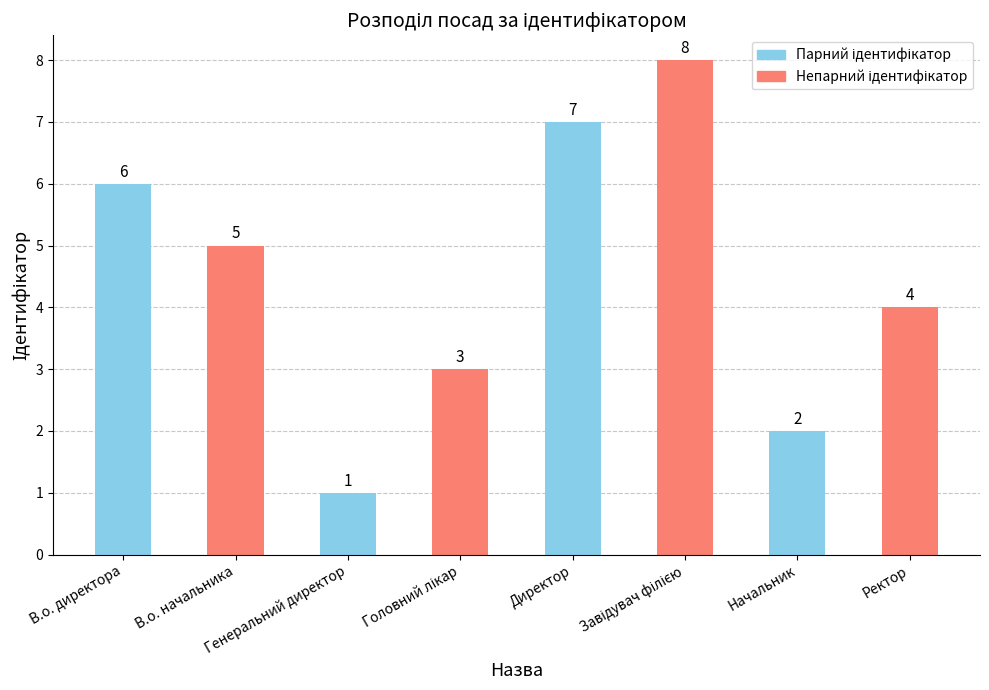

At which category does the chart reach its minimum across all series?

Генеральний директор